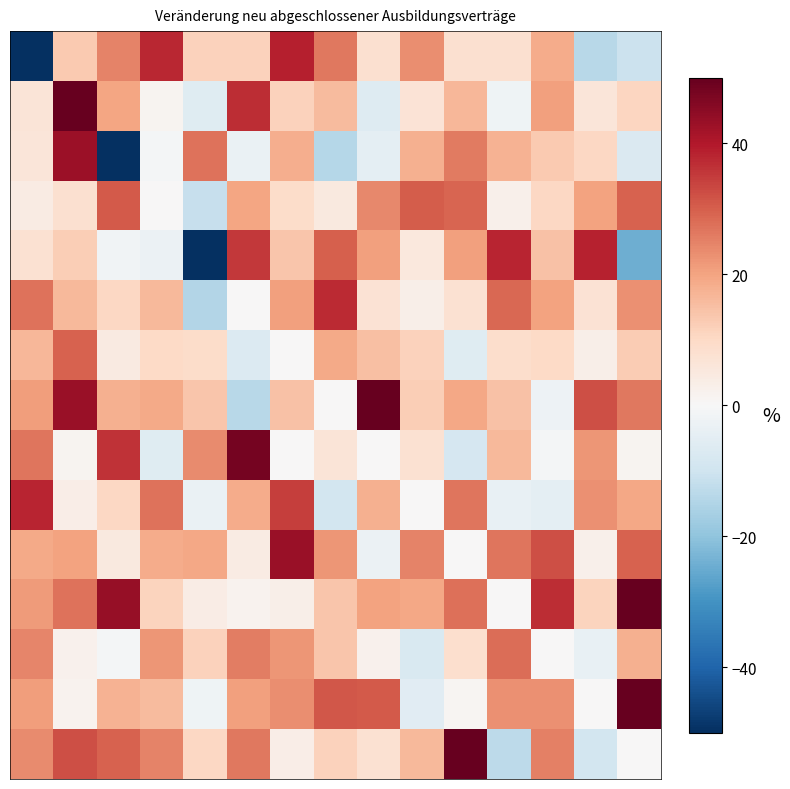

What is the minimum value shown in the chart?

-100.0